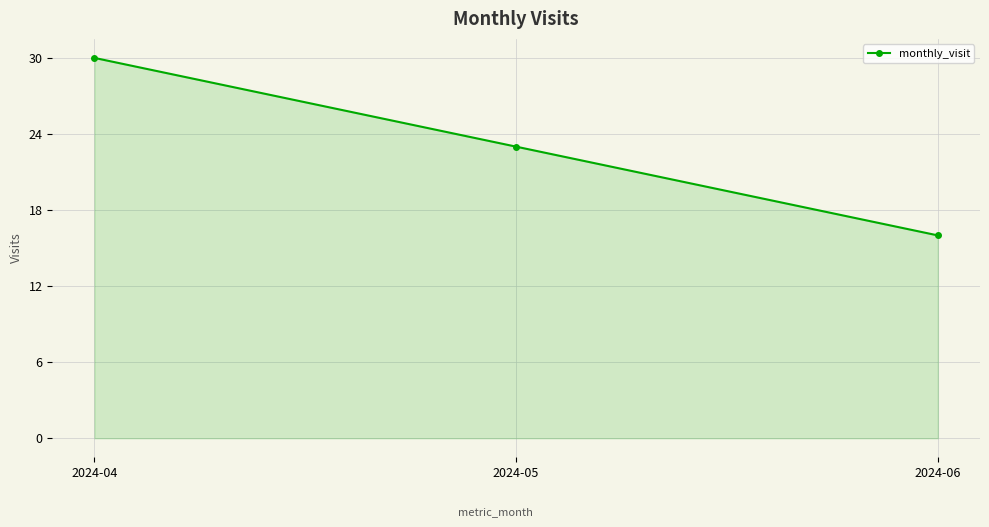

List the labels in order of value, largest first.

2024-04, 2024-05, 2024-06